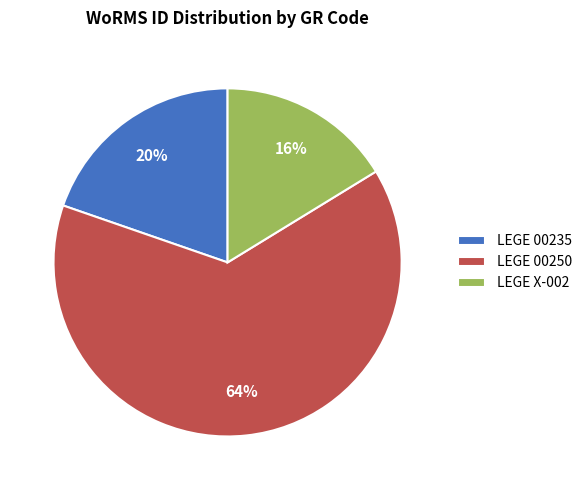

What percentage is the LEGE X-002 slice, to the nearest percent?

16%